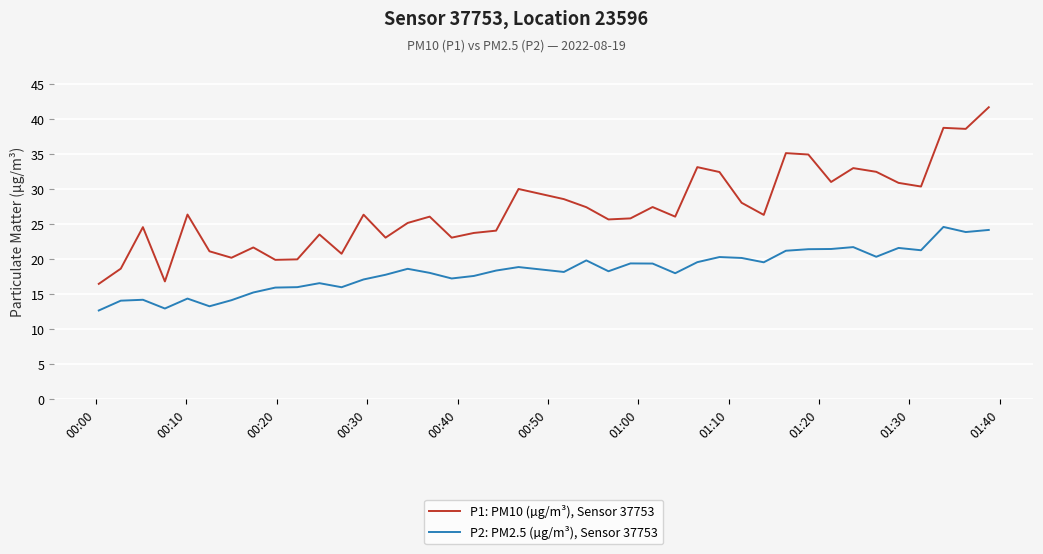

What is the difference between the maximum and minimum values in the P1: PM10 (µg/m³), Sensor 37753 series?

25.2